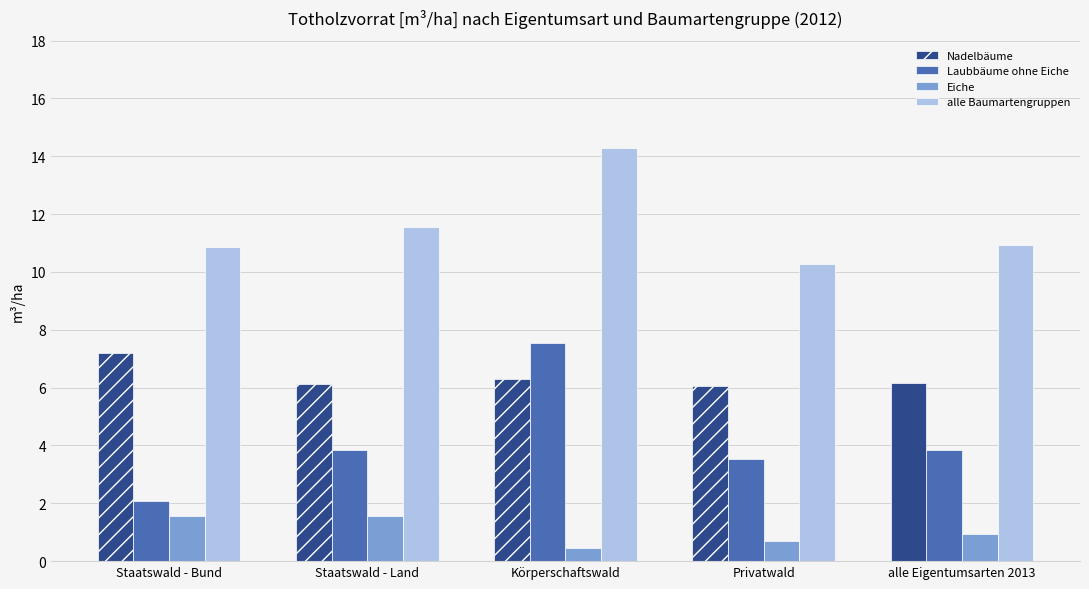

Rank the series by their average value, from highest to lowest.

alle Baumartengruppen, Nadelbäume, Laubbäume ohne Eiche, Eiche